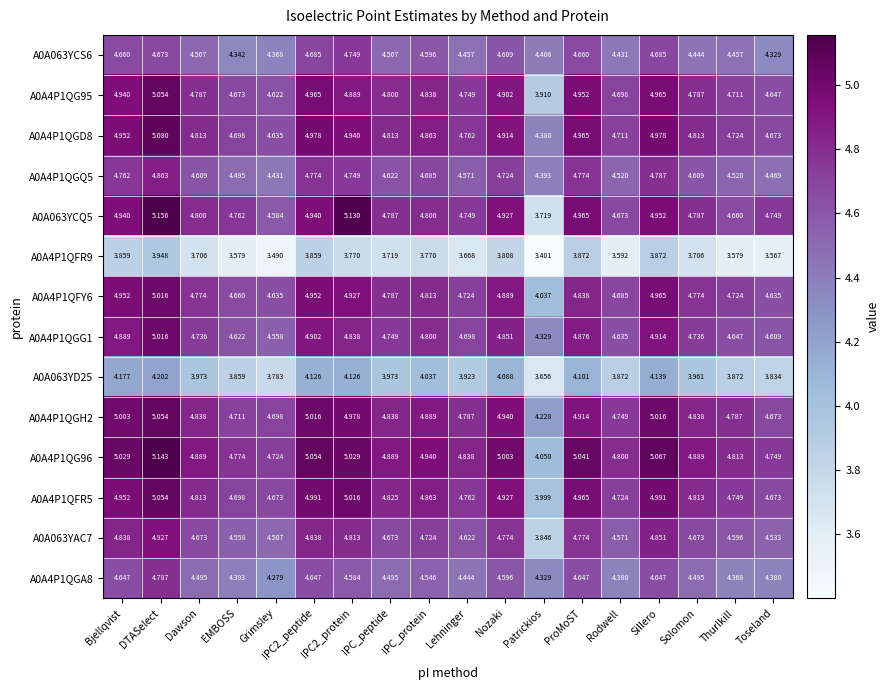

At which category is the sum across all series the highest?

DTASelect